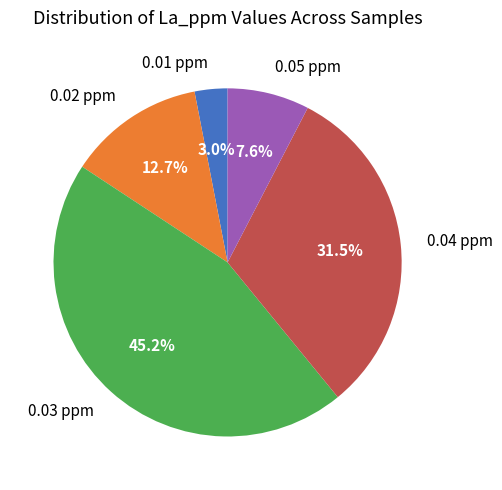

Is there a majority slice in this chart?

No